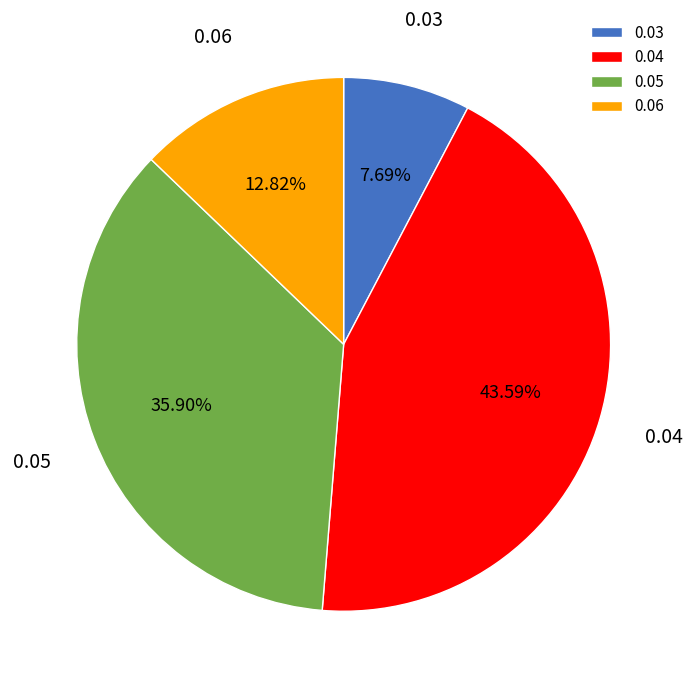

Count the number of slices in the pie.

4